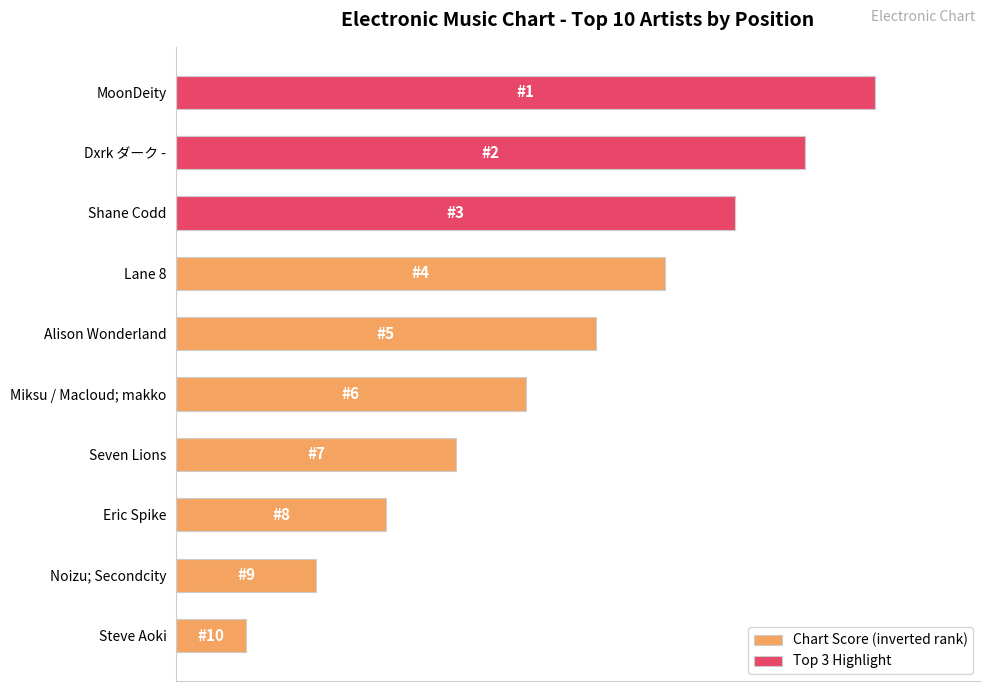

How many data points in Chart Score (inverted rank) are above 60?

4